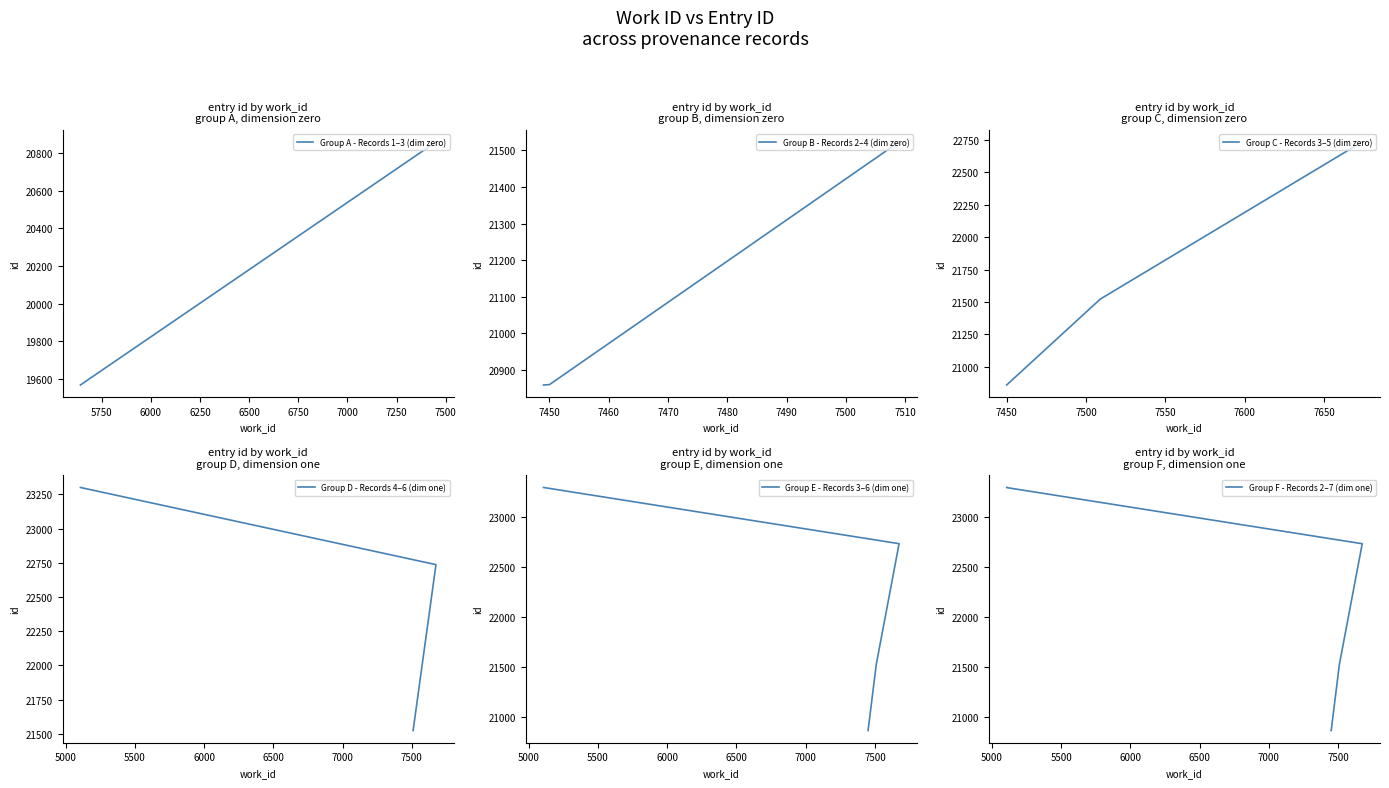

Reading left to right, what are all the values shown in this chart?

19567	20859	20860	21523	22736	23300	23301